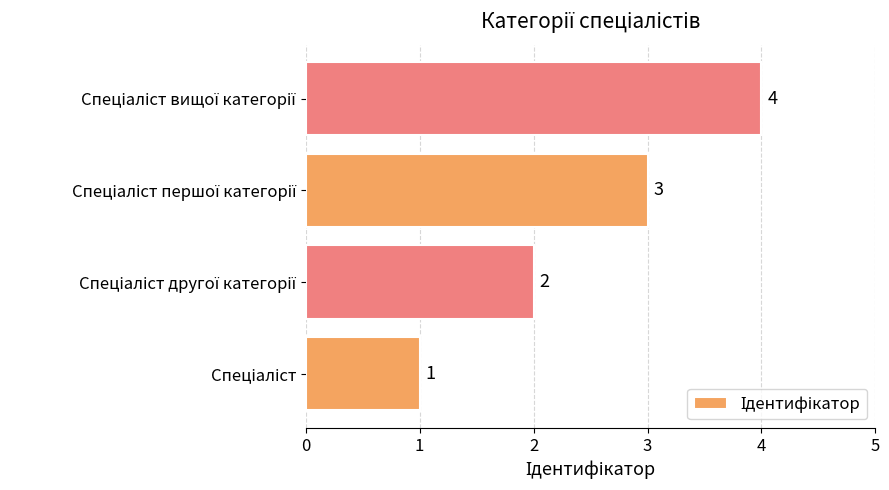

What is the sum of all values?

10